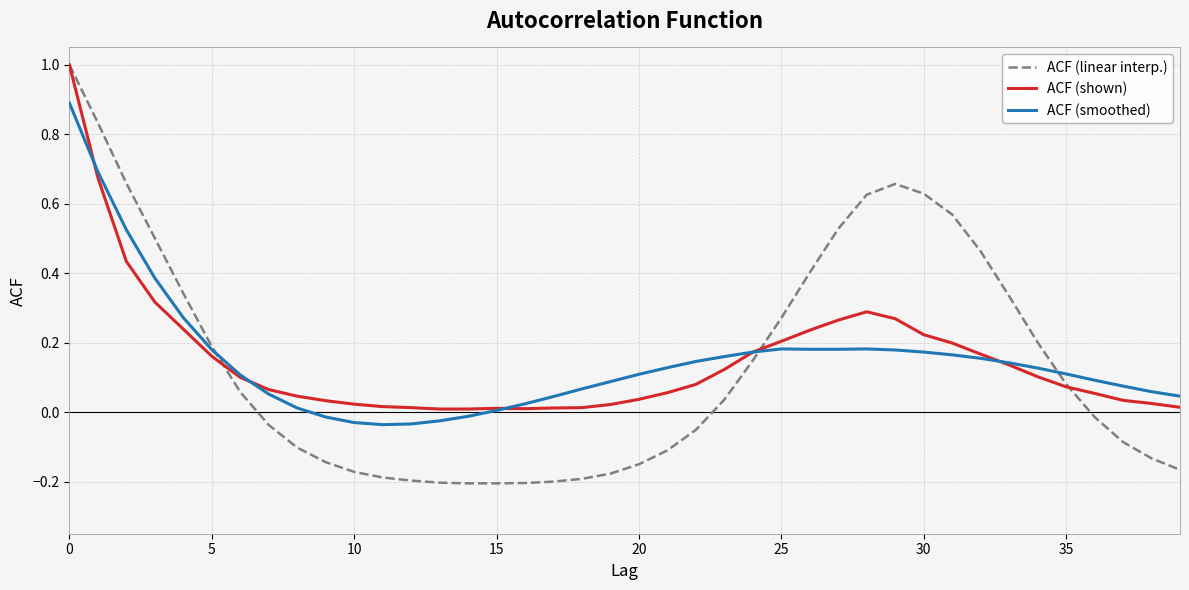

What is the highest value of the ACF (shown) series?

1.0